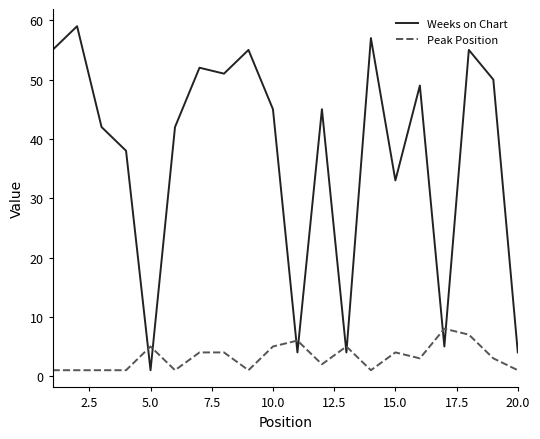

What is the maximum value shown in the chart?

59